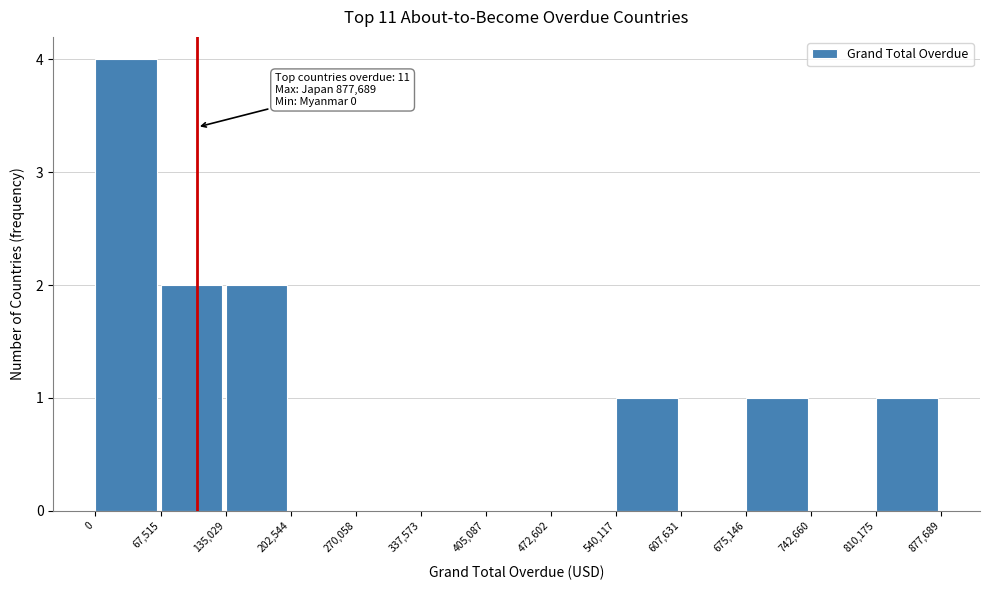

Which range on the x-axis has the tallest bar?

0 to 67,515